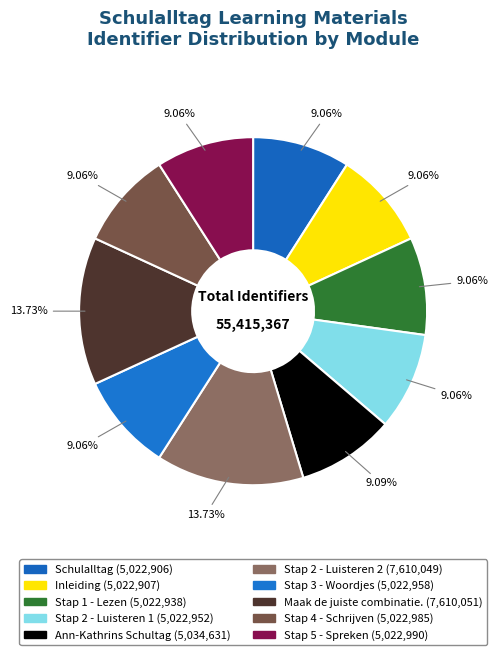

Is it true that Ann-Kathrins Schultag is 1% of the pie?

False